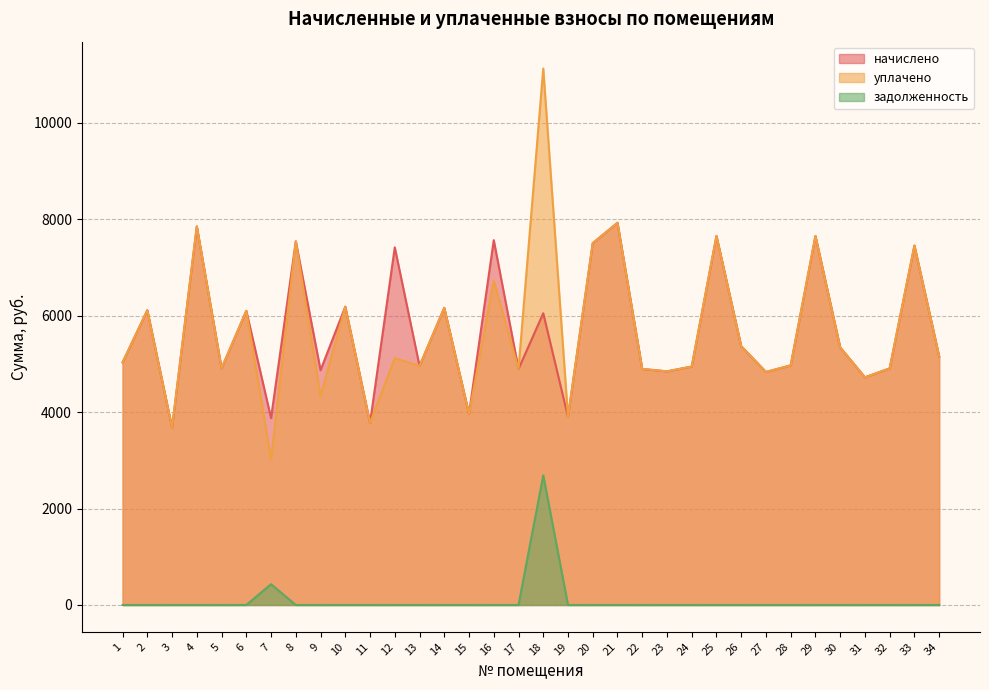

Reading right to left, transcribe all the data shown in this chart.

начислено: 34=5154.3	33=7452.0	32=4905.9	31=4719.6	30=5340.6	29=7650.7	28=4968.0	27=4831.4	26=5365.4	25=7650.7	24=4943.2	23=4843.8	22=4893.5	21=7924.0	20=7501.7	19=3899.9	18=6048.5	17=4893.5	16=7563.8	15=3962.0	14=6160.3	13=4955.6	12=7414.7	11=3775.7	10=6185.2	9=4868.6	8=7539.0	7=3875.0	6=6098.3	5=4905.9	4=7849.4	3=3676.3	2=6110.6	1=5030.1
уплачено: 34=5154.3	33=7452.0	32=4905.9	31=4719.6	30=5340.6	29=7650.7	28=4968.0	27=4831.4	26=5365.4	25=7650.7	24=4943.2	23=4843.8	22=4893.5	21=7924.0	20=7501.7	19=3899.9	18=11123.1	17=4893.5	16=6723.4	15=3962.0	14=6160.3	13=4955.6	12=5118.5	11=3775.7	10=6185.2	9=4327.7	8=7539.0	7=3017.8	6=6098.3	5=4905.9	4=7849.4	3=3676.3	2=6110.6	1=5030.1
задолженность: 34=0.0	33=0.0	32=0.0	31=0.0	30=0.0	29=0.0	28=0.0	27=0.0	26=0.0	25=0.0	24=0.0	23=0.0	22=0.0	21=0.0	20=0.0	19=0.0	18=2688.2	17=0.0	16=0.0	15=0.0	14=0.0	13=0.0	12=0.0	11=0.0	10=0.0	9=0.0	8=0.0	7=430.5	6=0.0	5=0.0	4=0.0	3=0.0	2=0.0	1=0.0